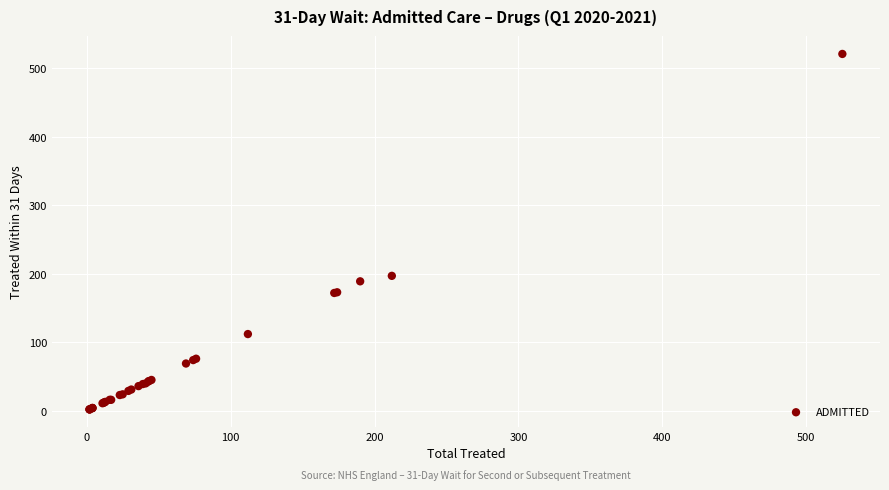

What Y value in the scatter plot is closest to 261?

197